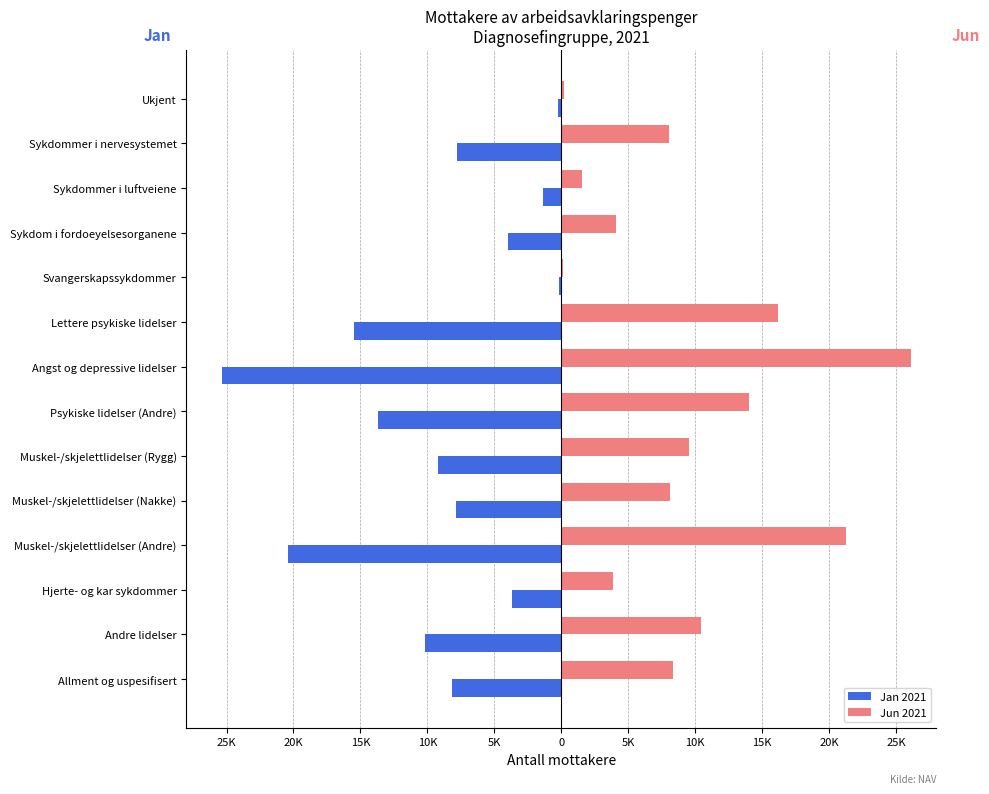

What are all the series names shown in the legend?

Jan 2021, Jun 2021